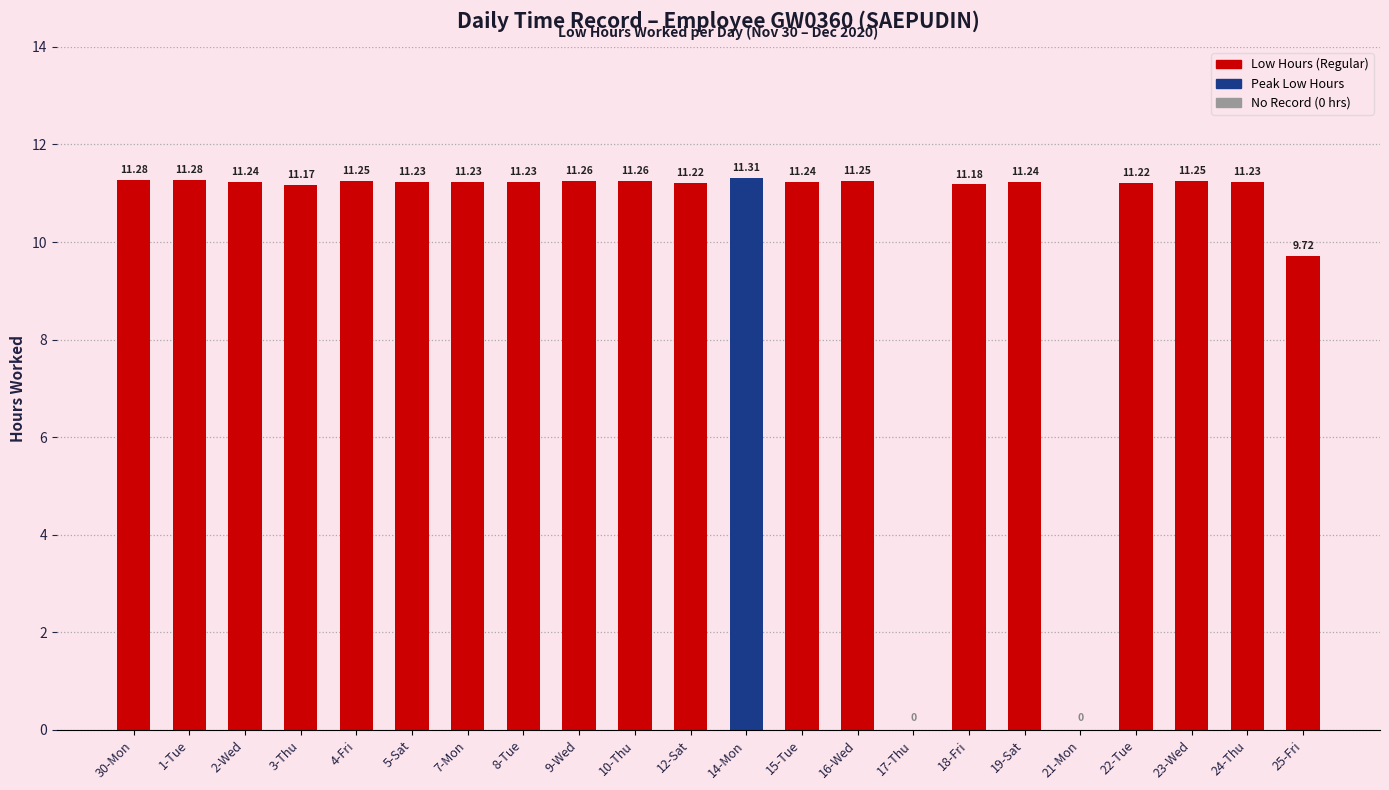

What is the maximum value shown in the chart?

11.3